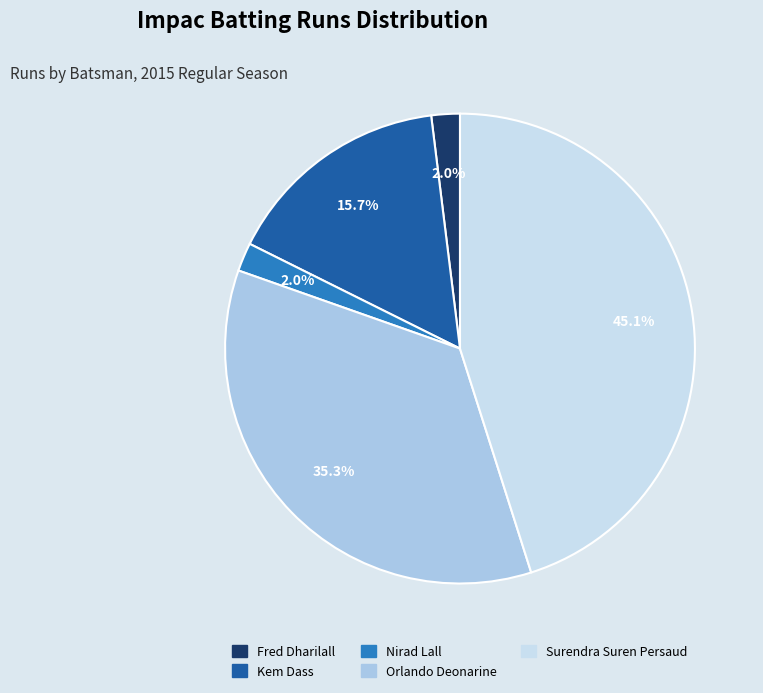

Count the number of slices in the pie.

5